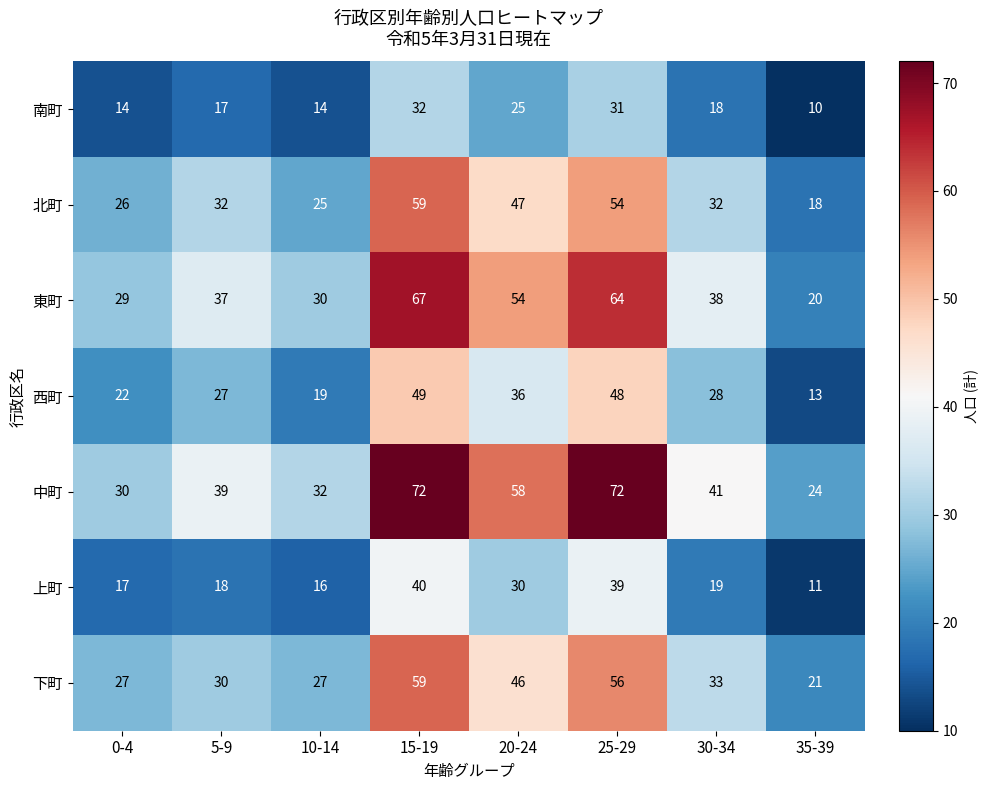

Between 0-4 and 30-34, which series saw the biggest shift?

中町